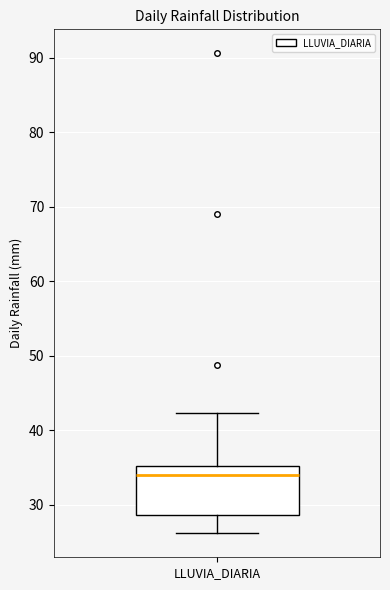

Transcribe this box plot: give where the median line is, the range the box spans, and where the two whiskers end, as read against the y-axis. The values are not printed on the chart, so give them approximately, as read against the axis.

median 34, box 29 to 35, whiskers 26 to 42